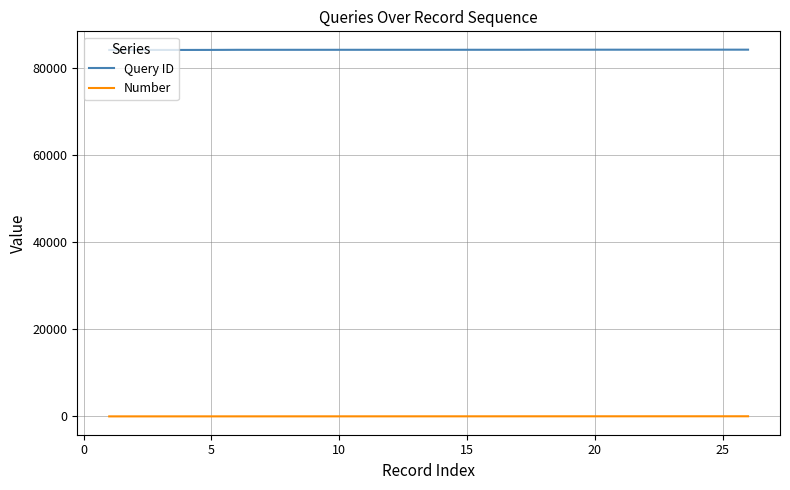

True or false: Query ID and Number intersect in this chart.

False